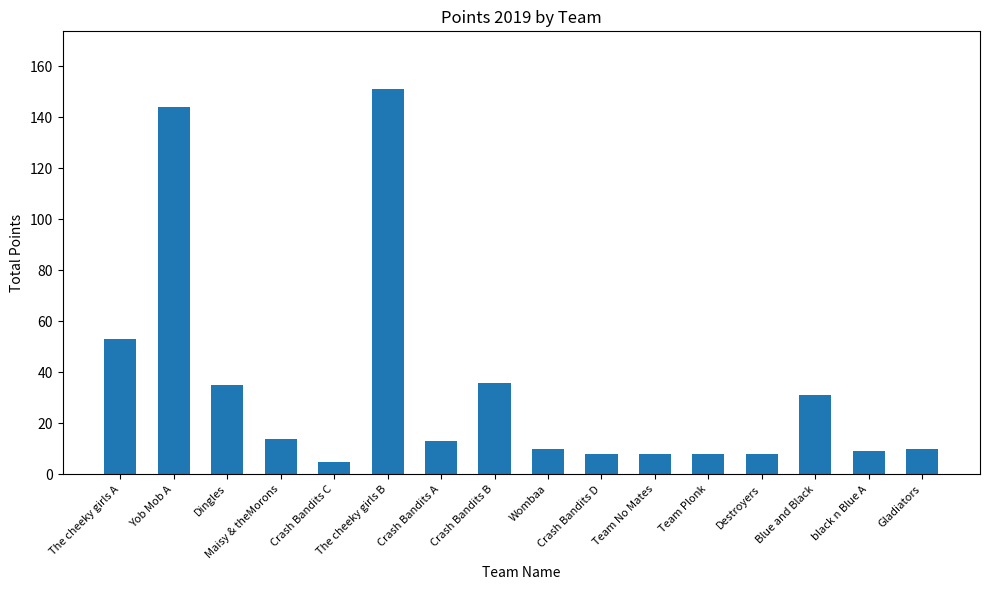

What is the change in value from The cheeky girls A to Destroyers?

-45